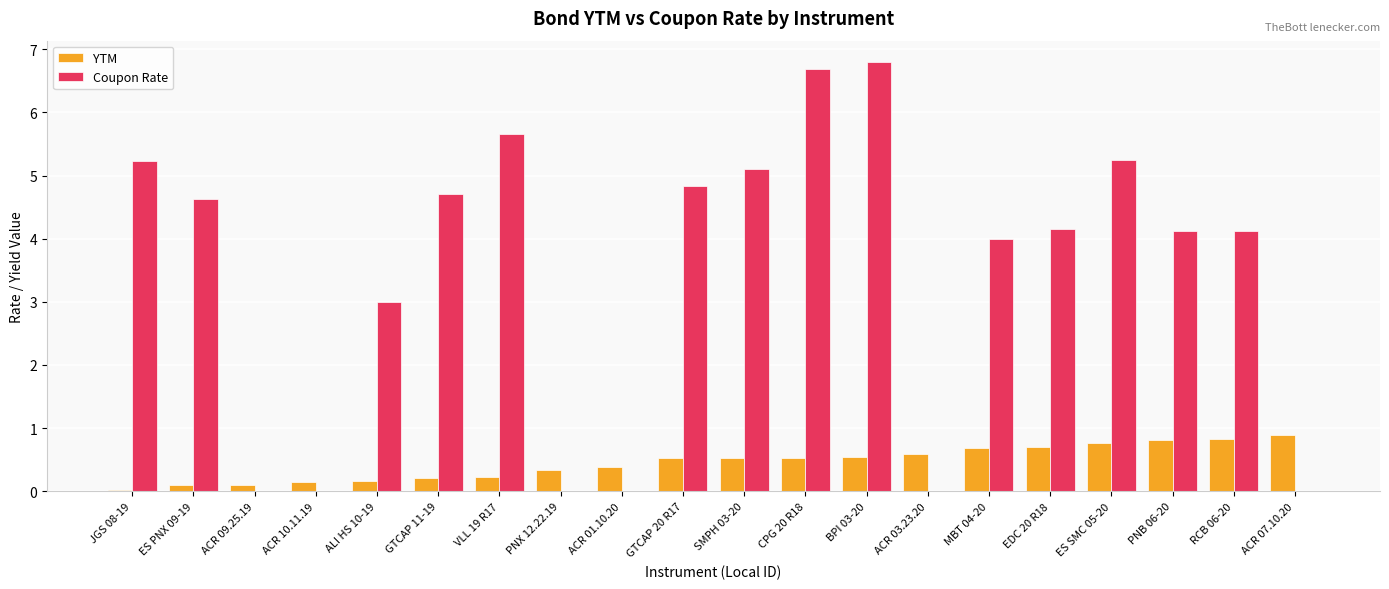

Which series has the largest total across all categories?

Coupon Rate